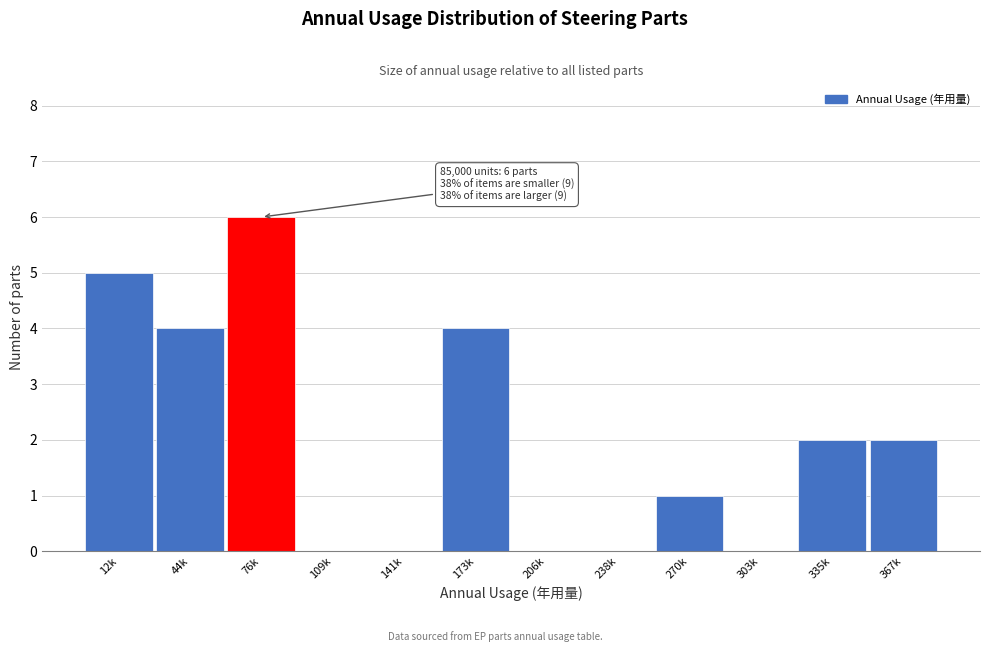

Reading left to right, list all the values displayed in this chart.

12k=5	44k=4	76k=6	109k=0	141k=0	173k=4	206k=0	238k=0	270k=1	303k=0	335k=2	367k=2